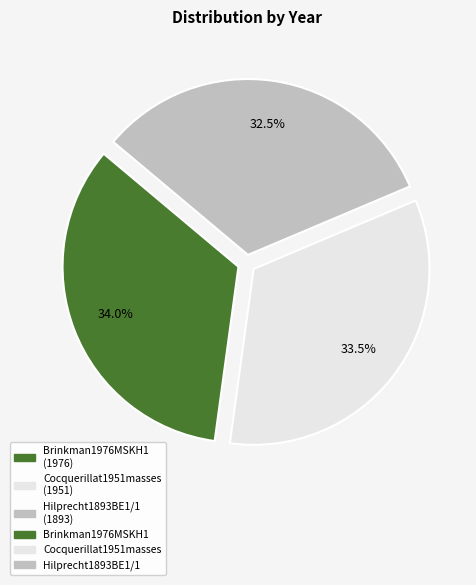

Is there a majority slice in this chart?

No